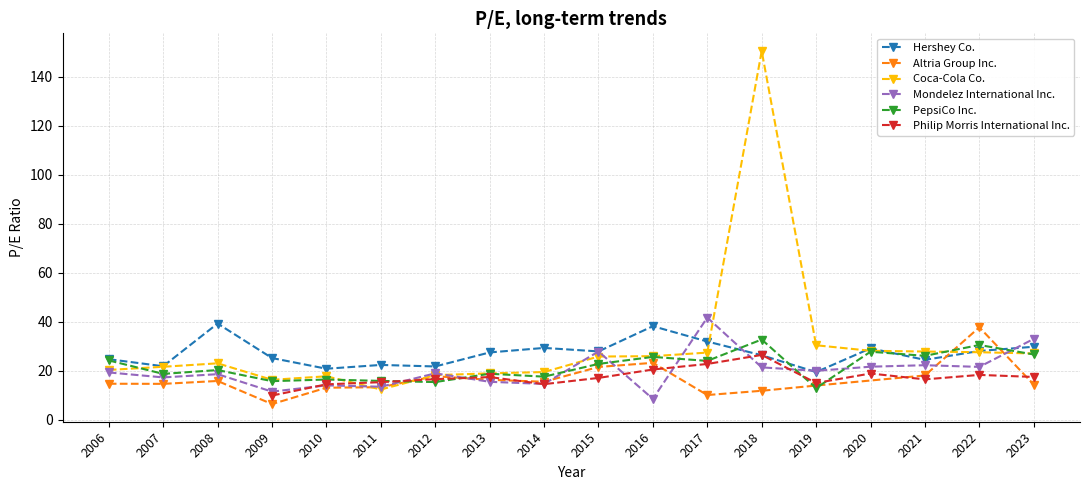

Between which two adjacent categories do Mondelez International Inc. and Coca-Cola Co. first intersect?

2010 and 2011